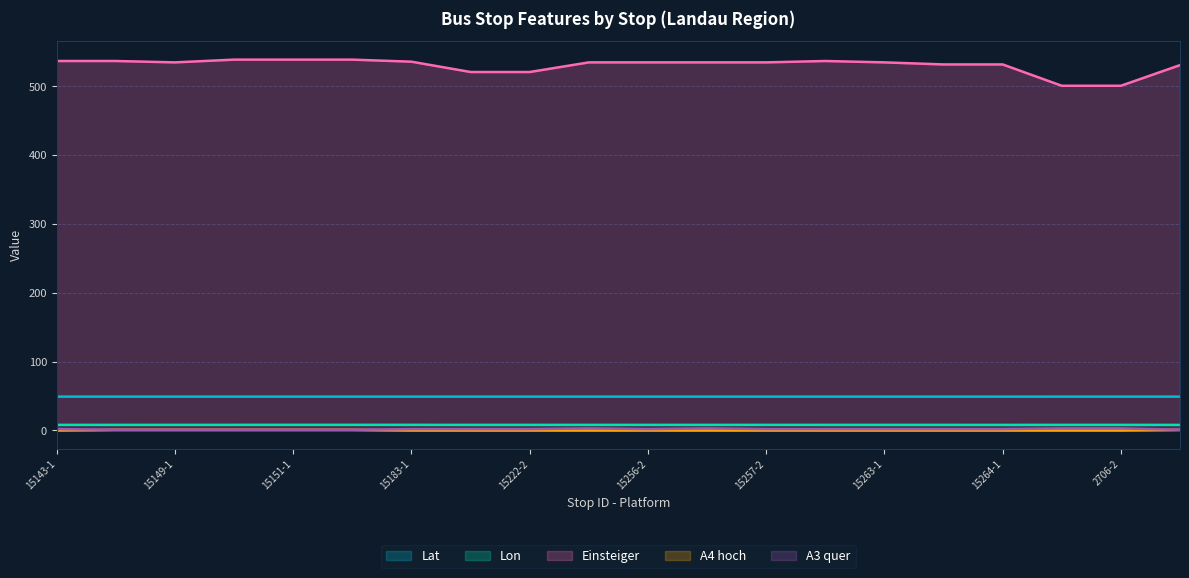

Rank the series at 15143-1 from lowest to highest value.

A4 hoch, A3 quer, Lon, Lat, Einsteiger